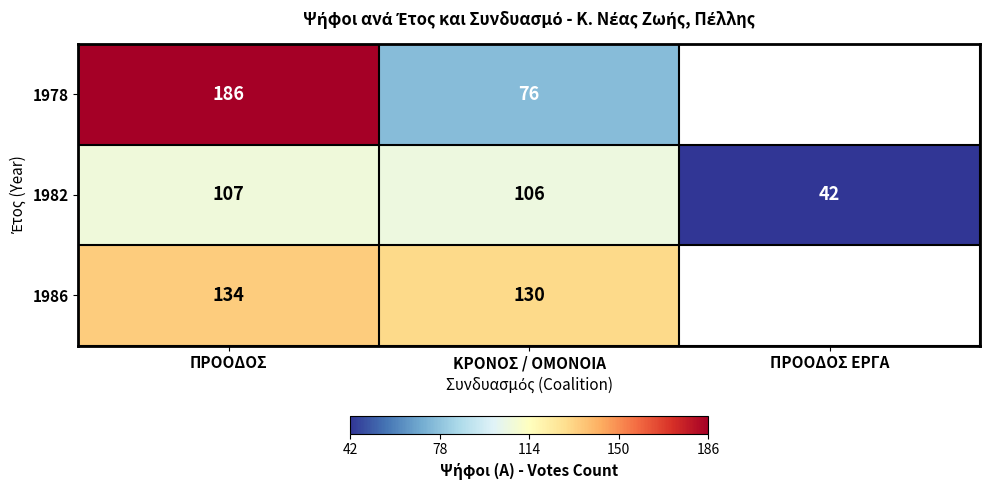

How many distinct data groups are displayed?

3